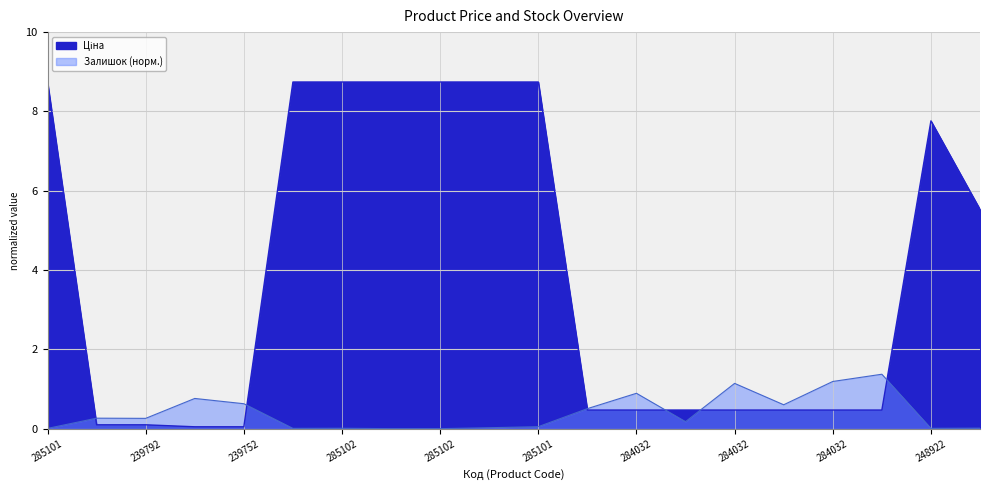

What position from the left is 284032208?

14